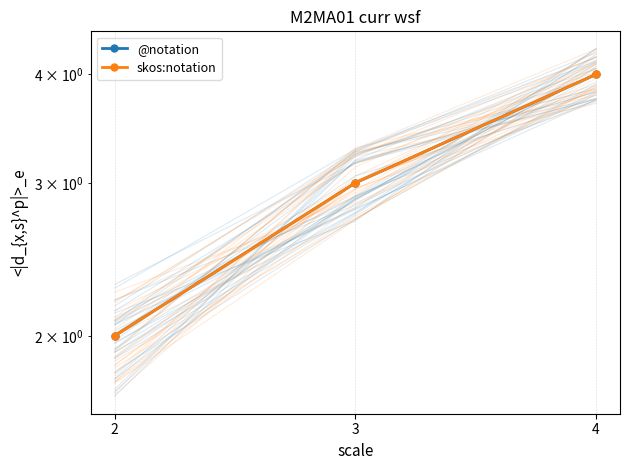

Where does the skos:notation series first go above 3?

4